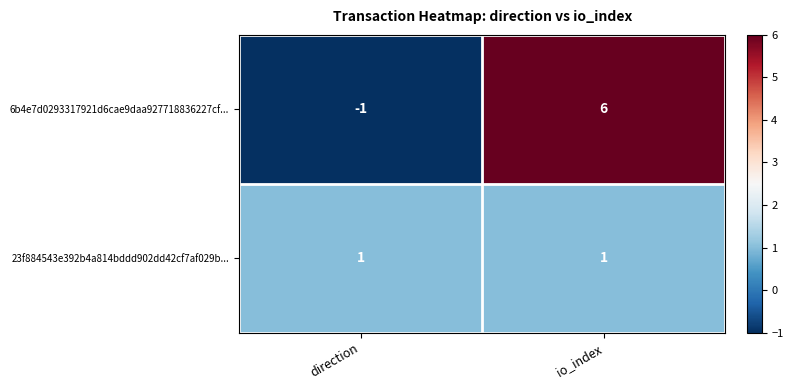

What is the total value across all series at io_index?

7